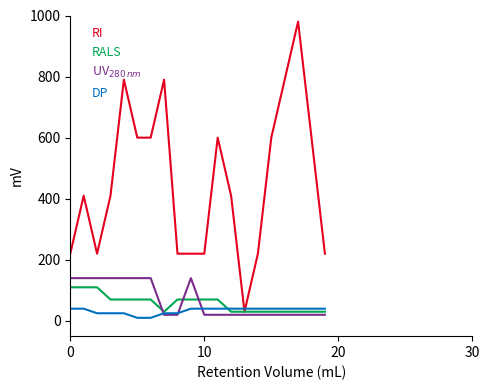

Does the chart have visible grid lines?

No